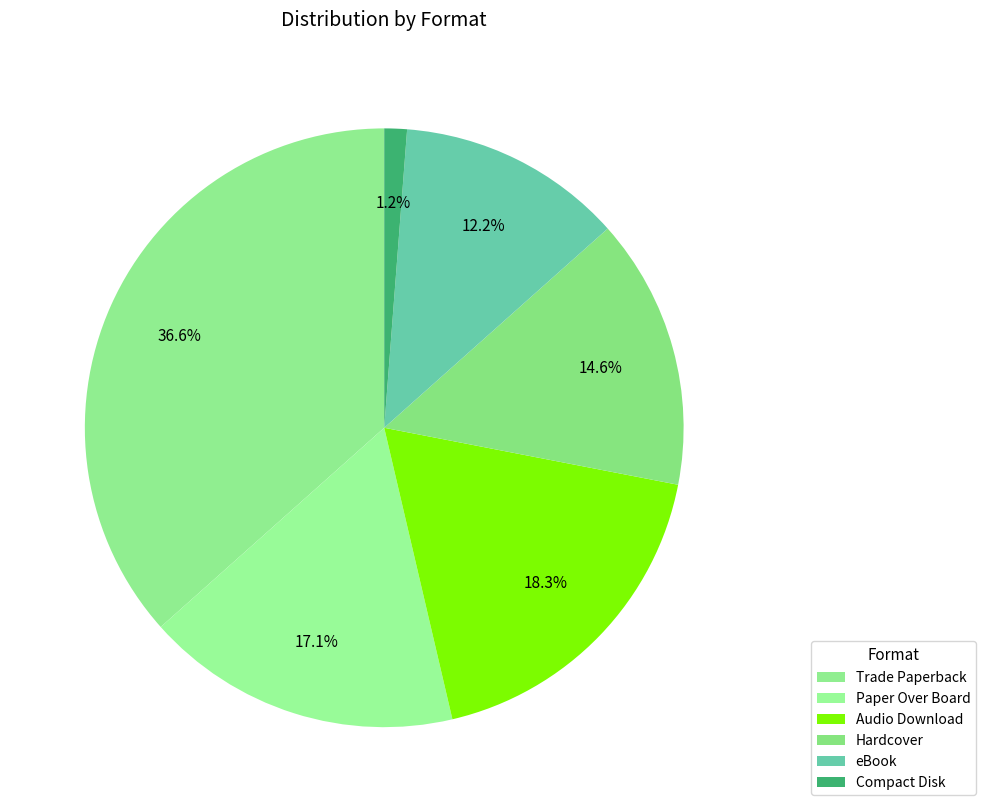

Which category has the smallest portion of the pie?

Compact Disk